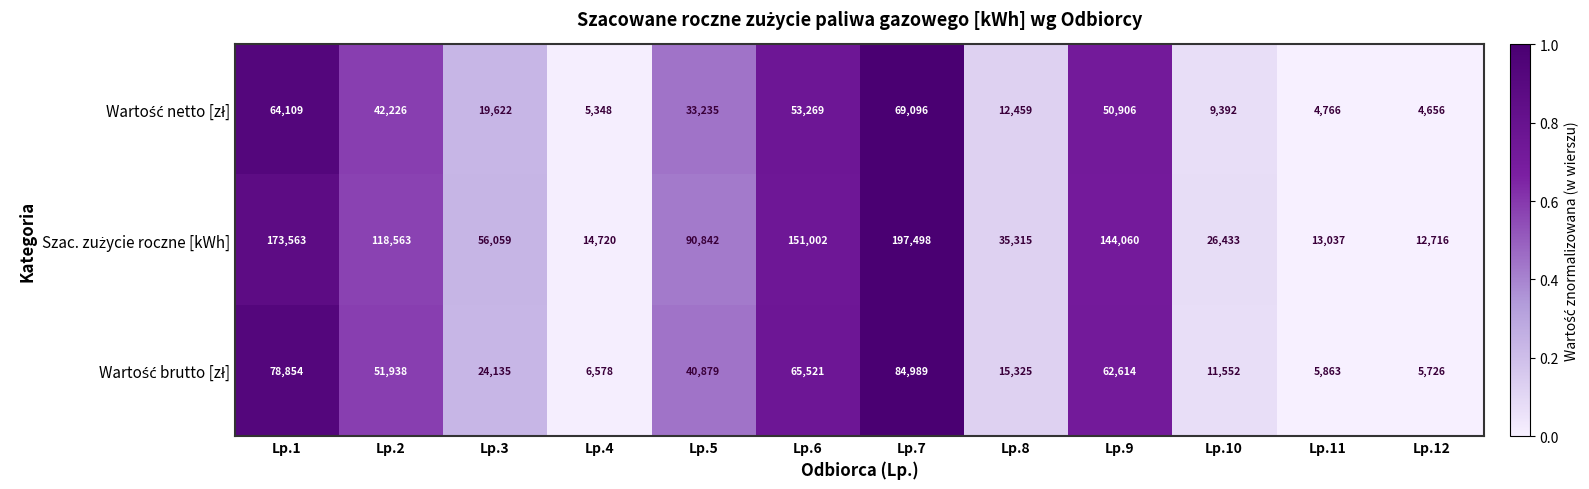

What is the minimum value shown in the chart?

4656